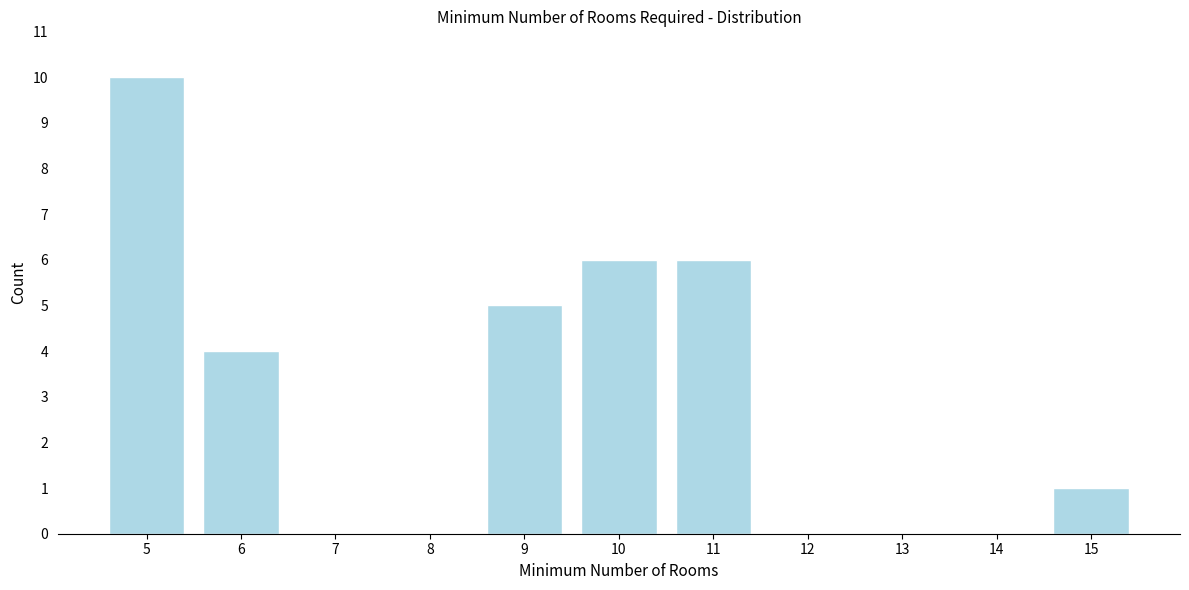

Reading right to left, transcribe all the data shown in this chart.

15=1	14=0	13=0	12=0	11=6	10=6	9=5	8=0	7=0	6=4	5=10